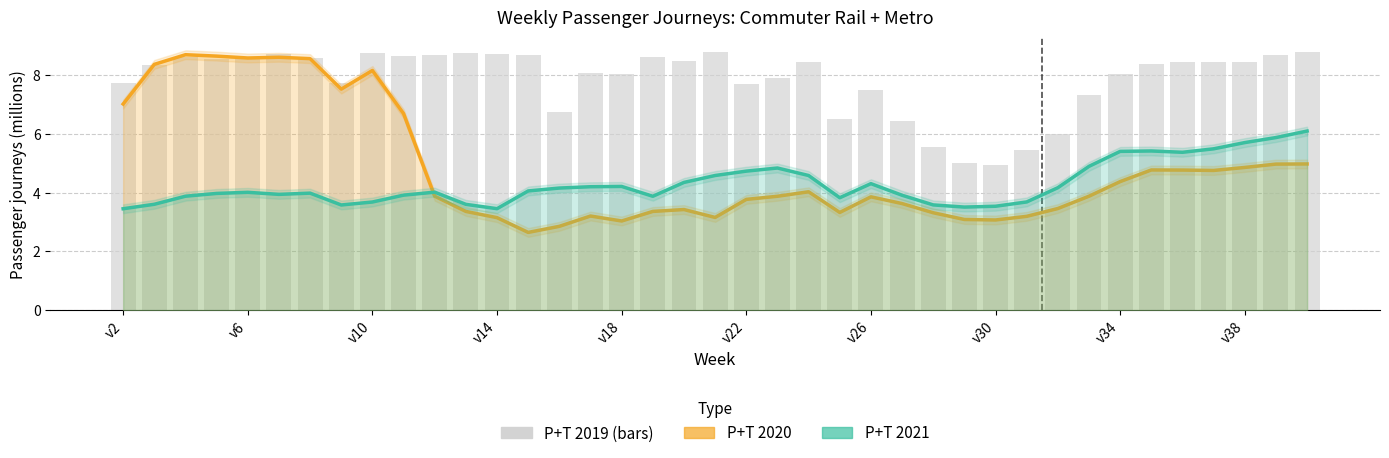

Which series has the largest total across all categories?

P+T 2019